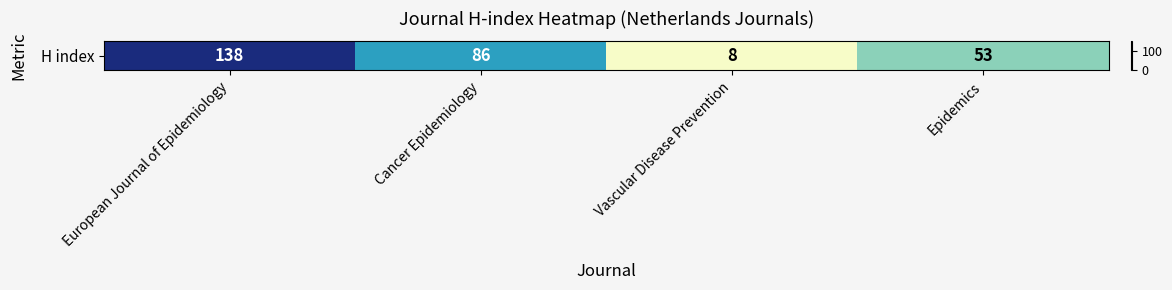

Reading right to left, extract all data points from this chart.

Epidemics=53	Vascular Disease Prevention=8	Cancer Epidemiology=86	European Journal of Epidemiology=138